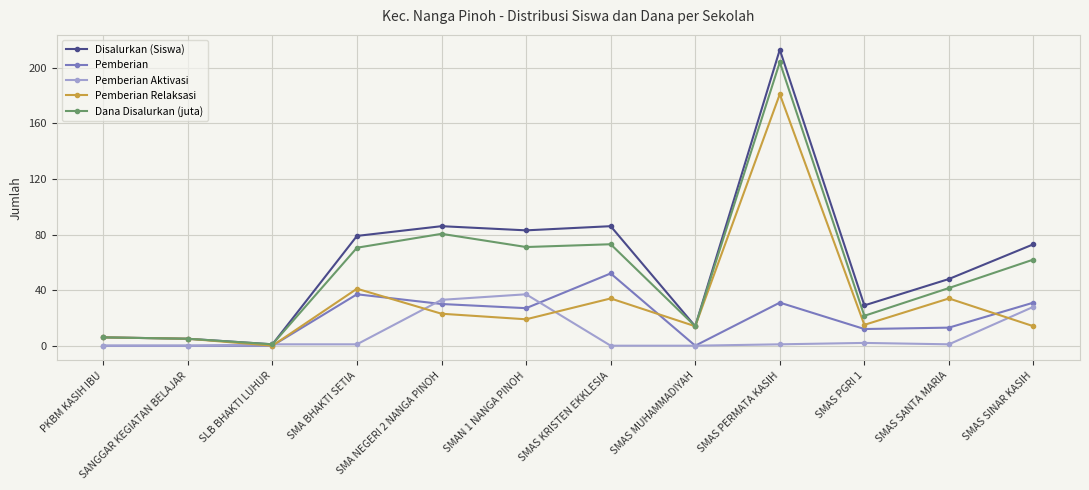

The Pemberian series shows 31.0 at SMAS PERMATA KASIH. True or false?

True